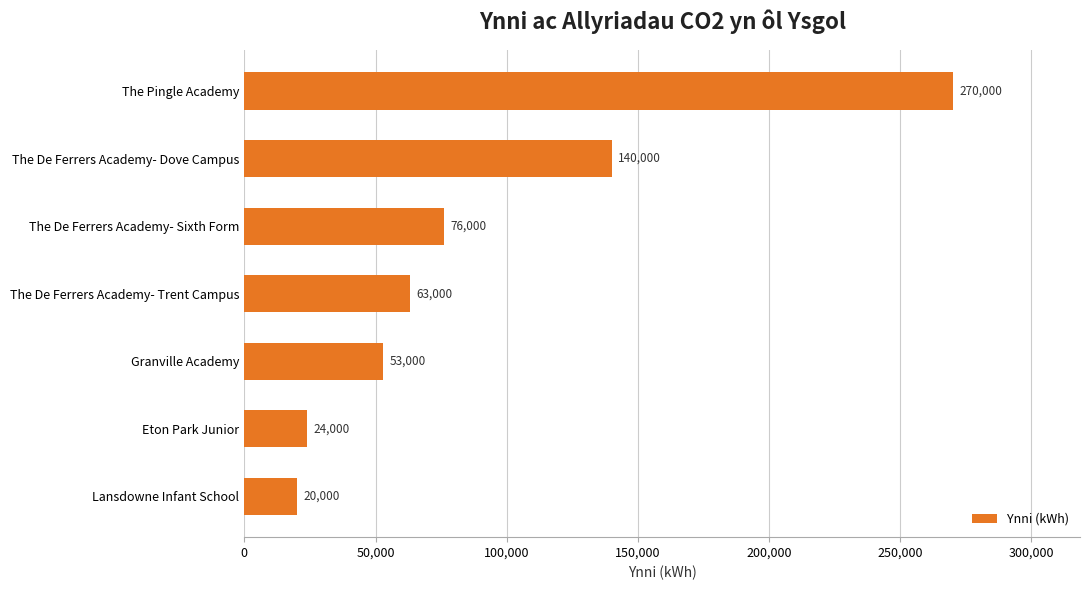

Is it true that the value at Granville Academy is 53000?

True